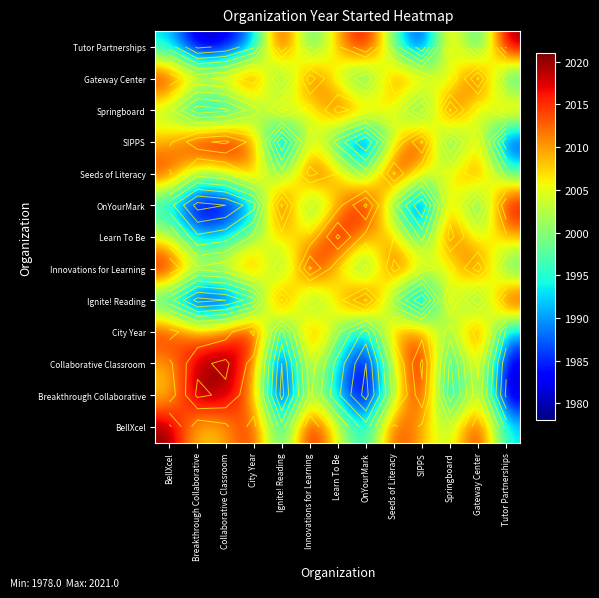

What is the total value across all series at City Year?

26085